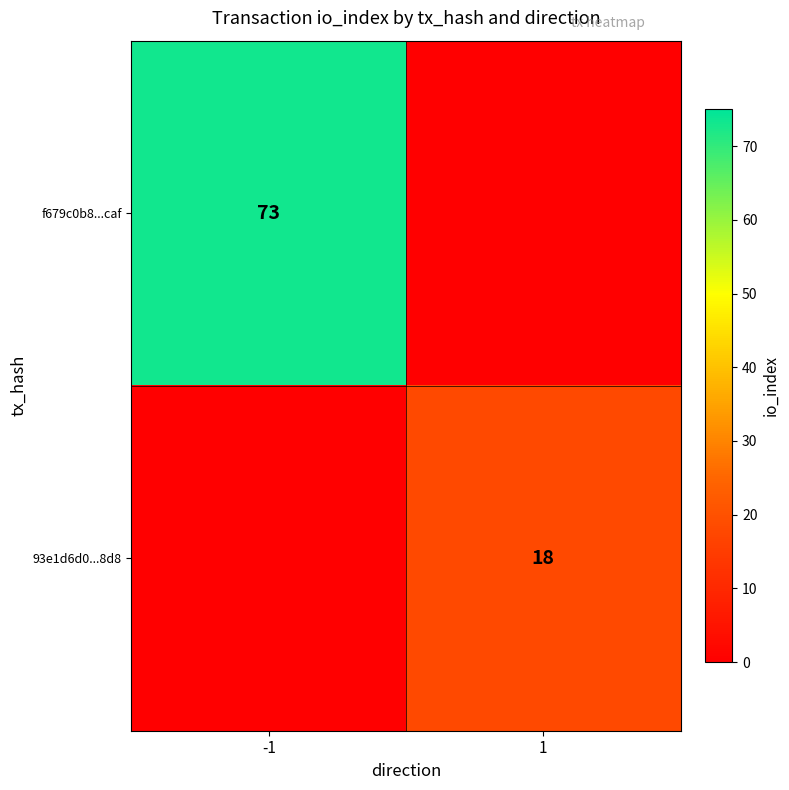

Which has a higher value, -1 or 1?

-1